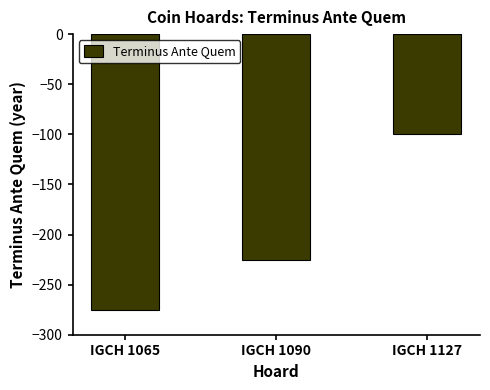

What is the value of the 2nd bar from the left?

-225